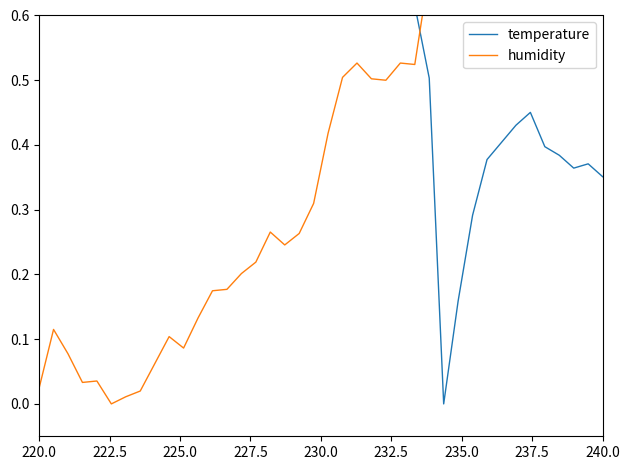

True or false: temperature has a value of 0.3 at 240.0.

False